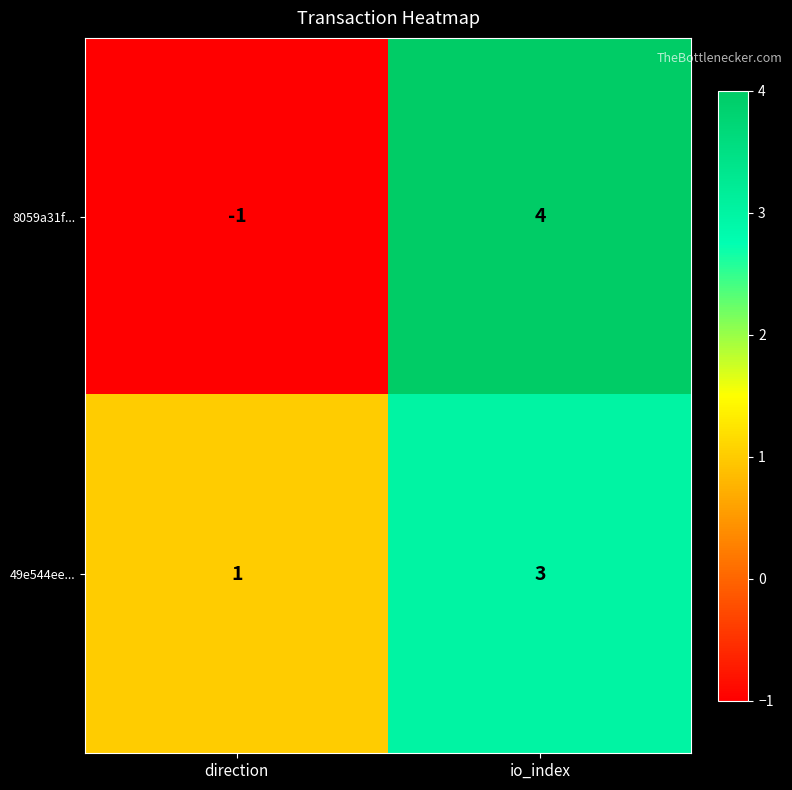

What is the difference between the 8059a31f... values at direction and io_index?

5